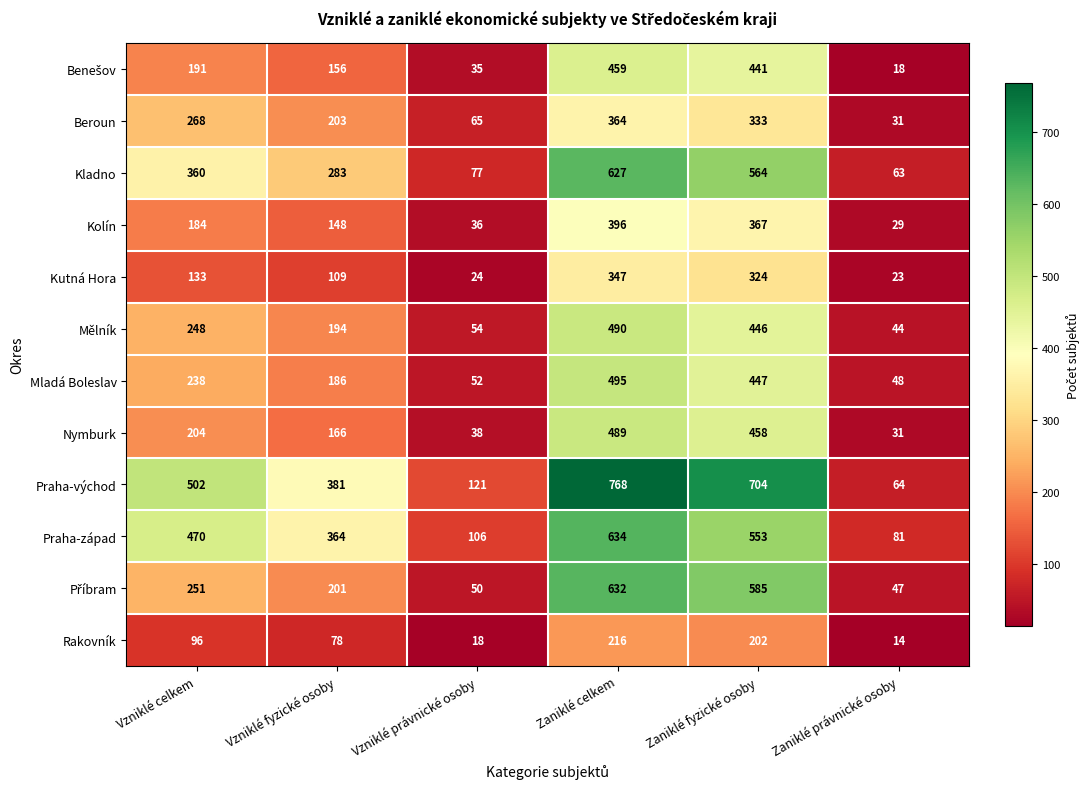

Which series has the widest spread of values?

Praha-východ